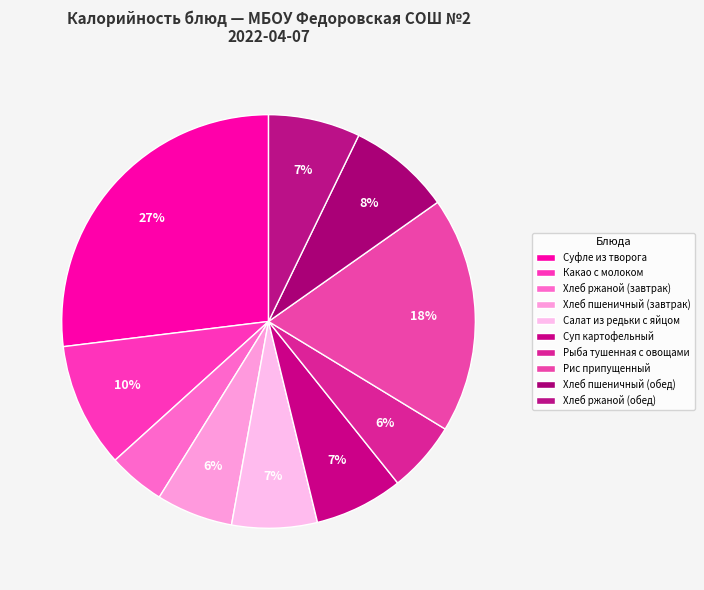

To the nearest percent, what percentage of the pie is Салат из редьки с яйцом?

7%